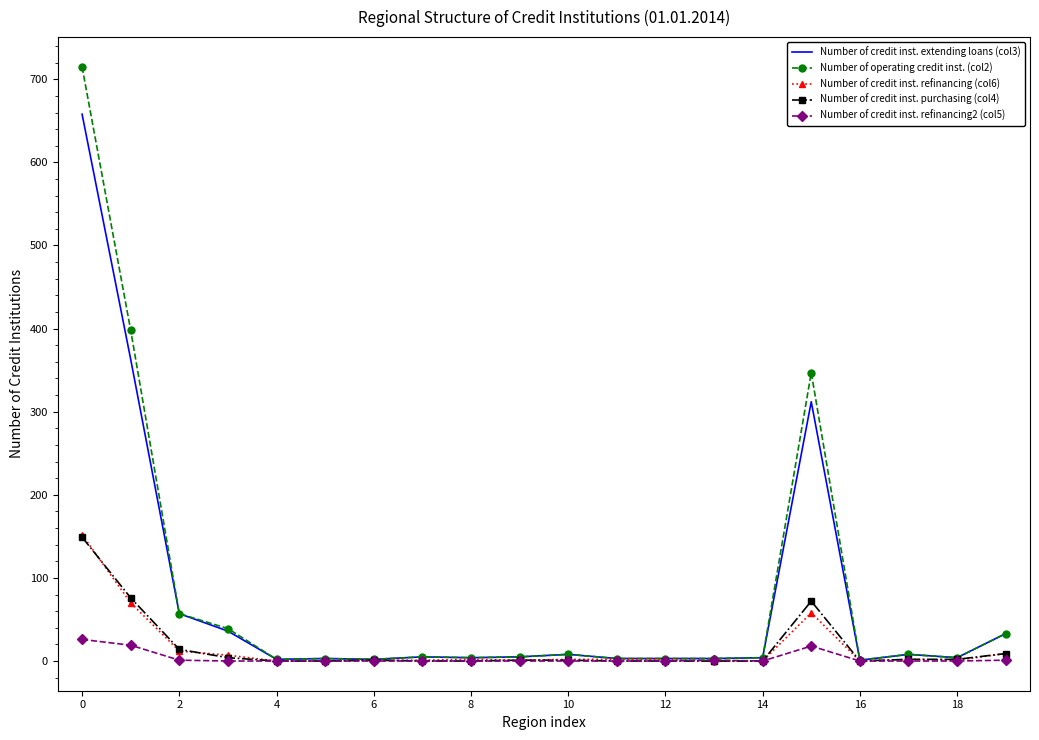

Which series has the widest spread of values?

Number of operating credit inst. (col2)